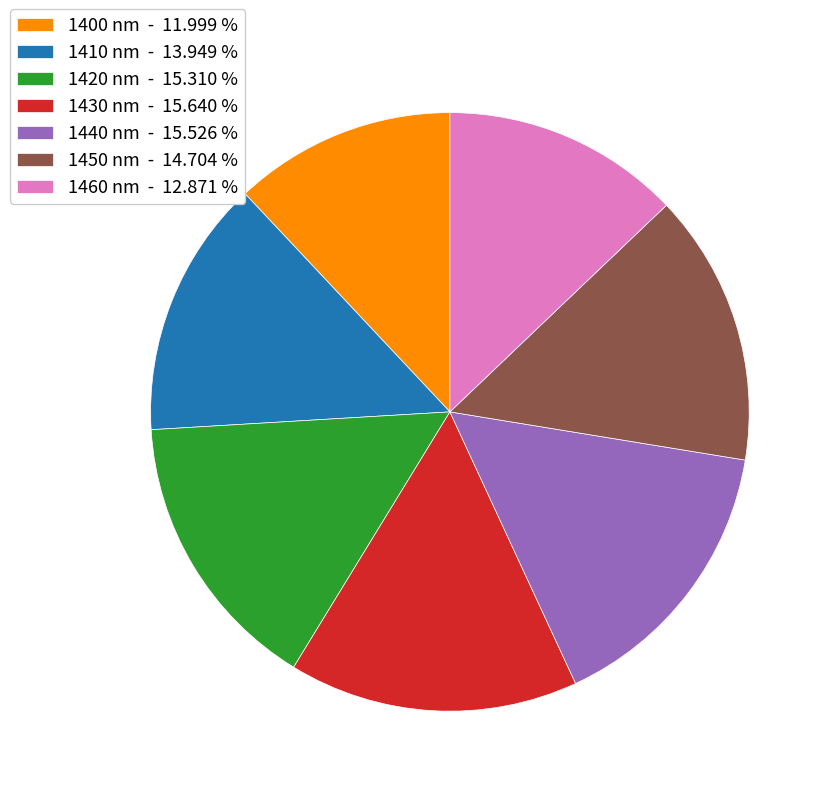

Does 1450 nm - 14.704 % represent more than half of the total?

No